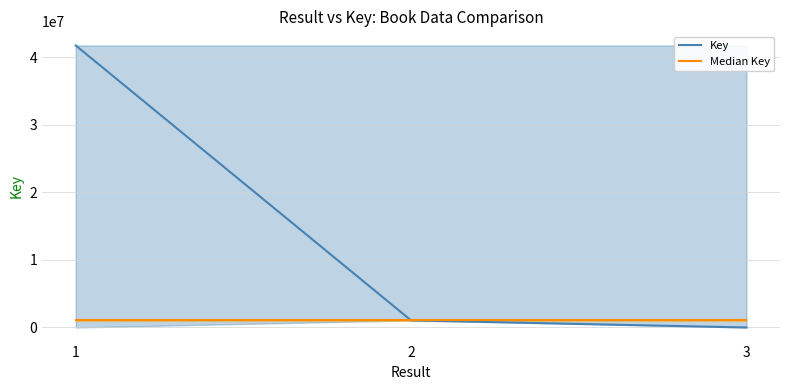

Reading left to right, list all the values displayed in this chart.

Key: 41746276	1052602	2236
Median Key: 1052602	1052602	1052602